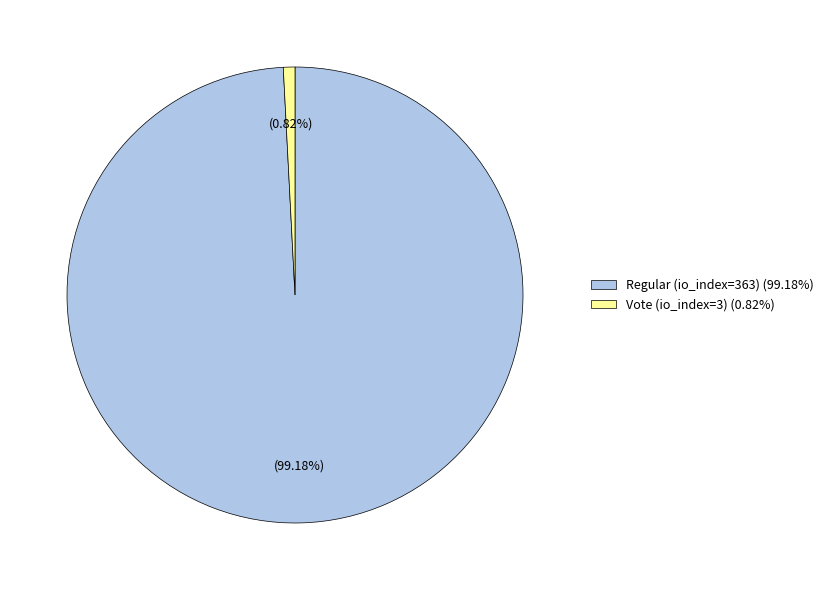

Combined, what portion of the pie is Vote (io_index=3) and Regular (io_index=363)?

100.0%